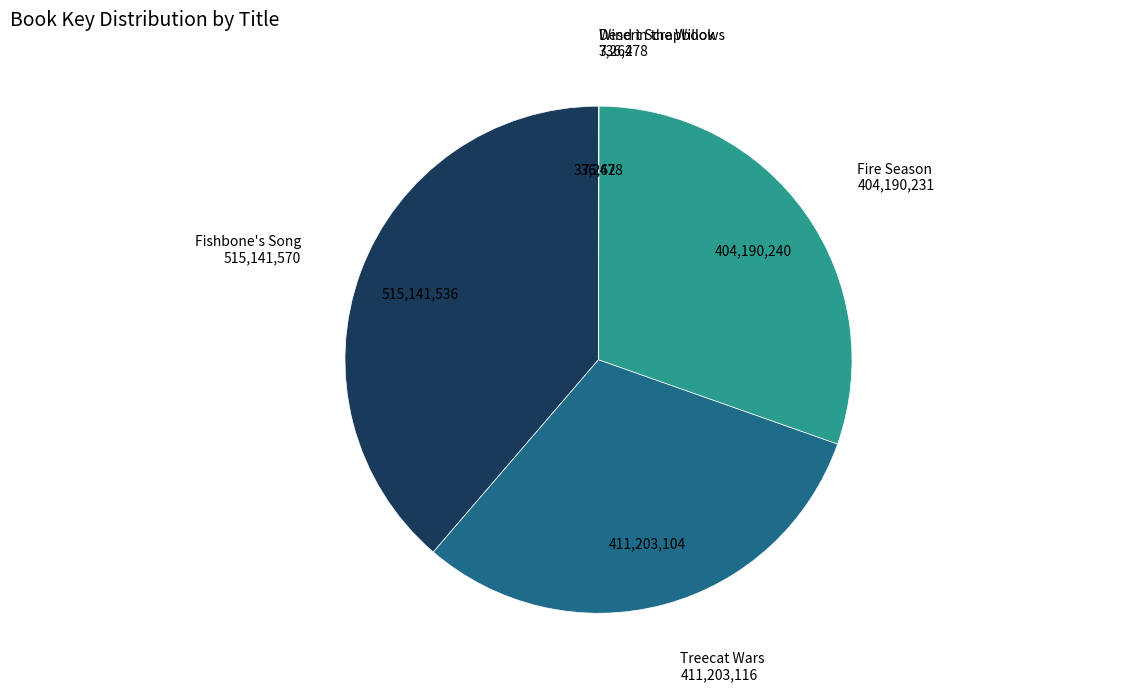

Is there any slice that represents more than half of the pie?

No